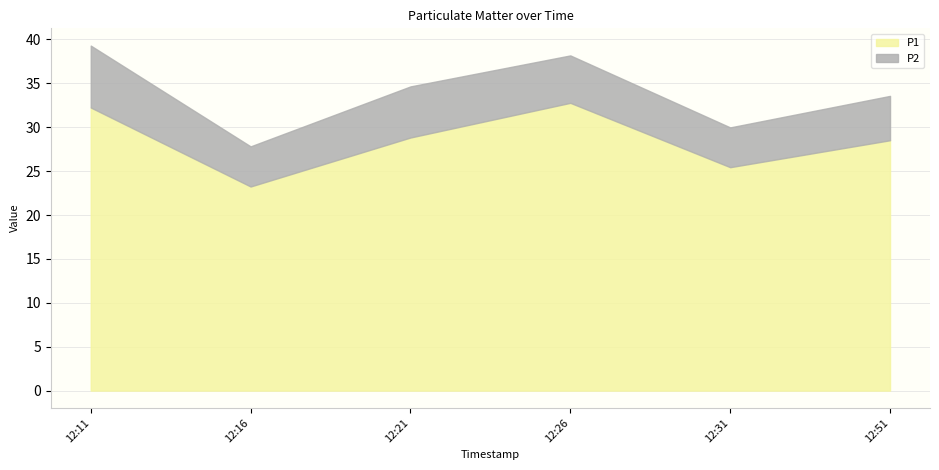

What is the difference between the highest and lowest values at 2023-01-04T12:21:47?

23.0